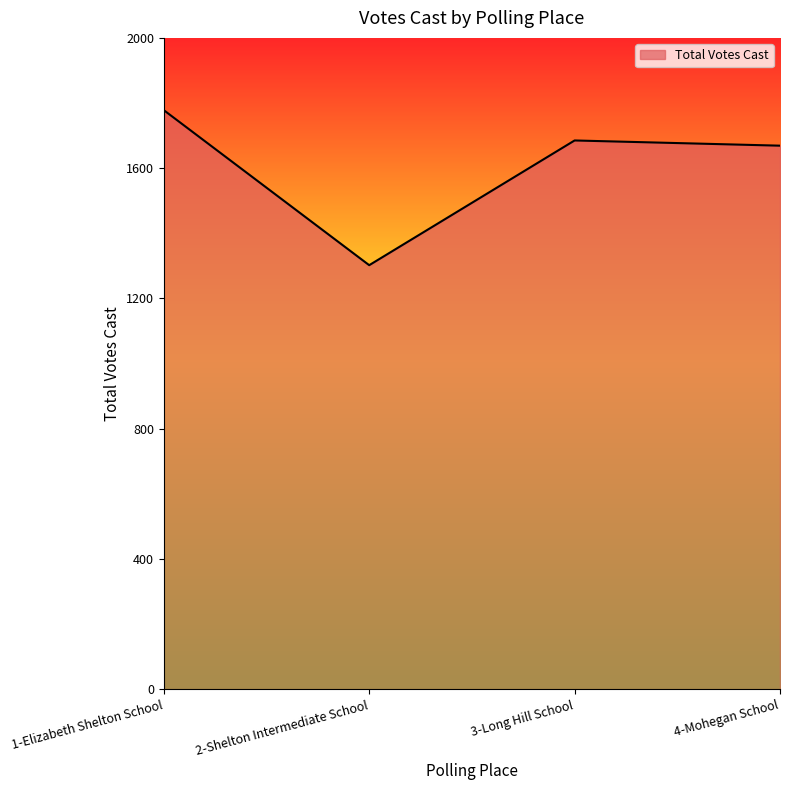

At which category does the chart reach its peak across all series?

1-Elizabeth Shelton School